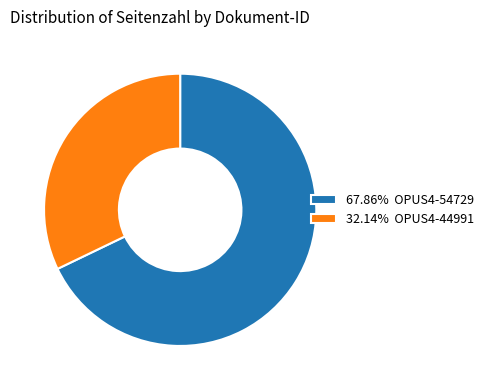

Do 67.86% OPUS4-54729 and 32.14% OPUS4-44991 together represent more than half of the pie?

Yes